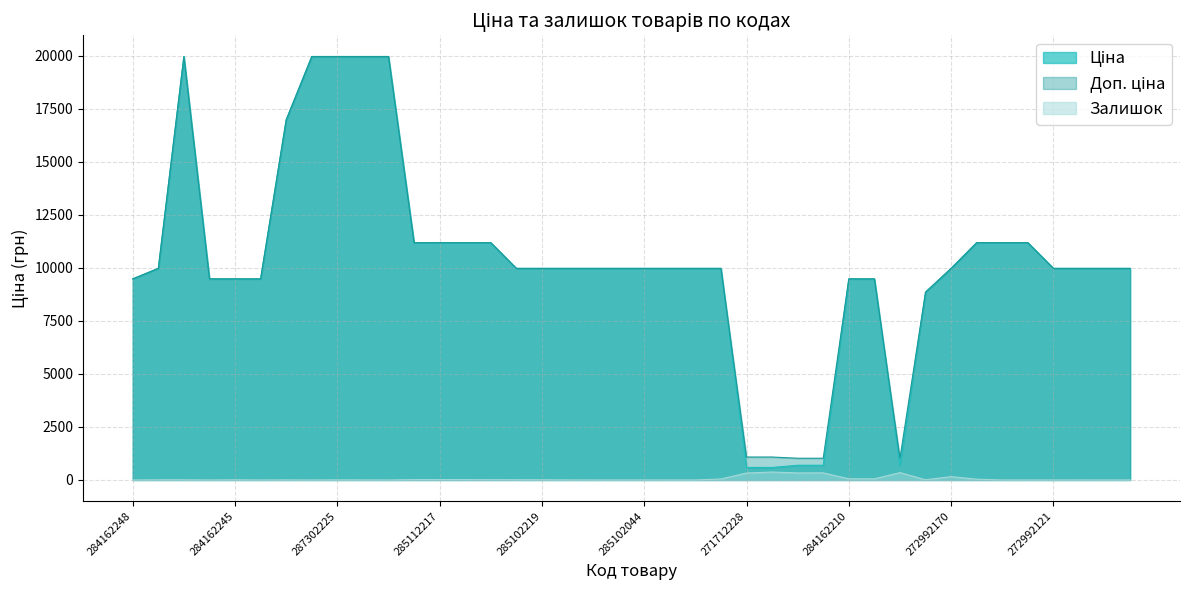

Which category has the lowest value across all series?

284162248